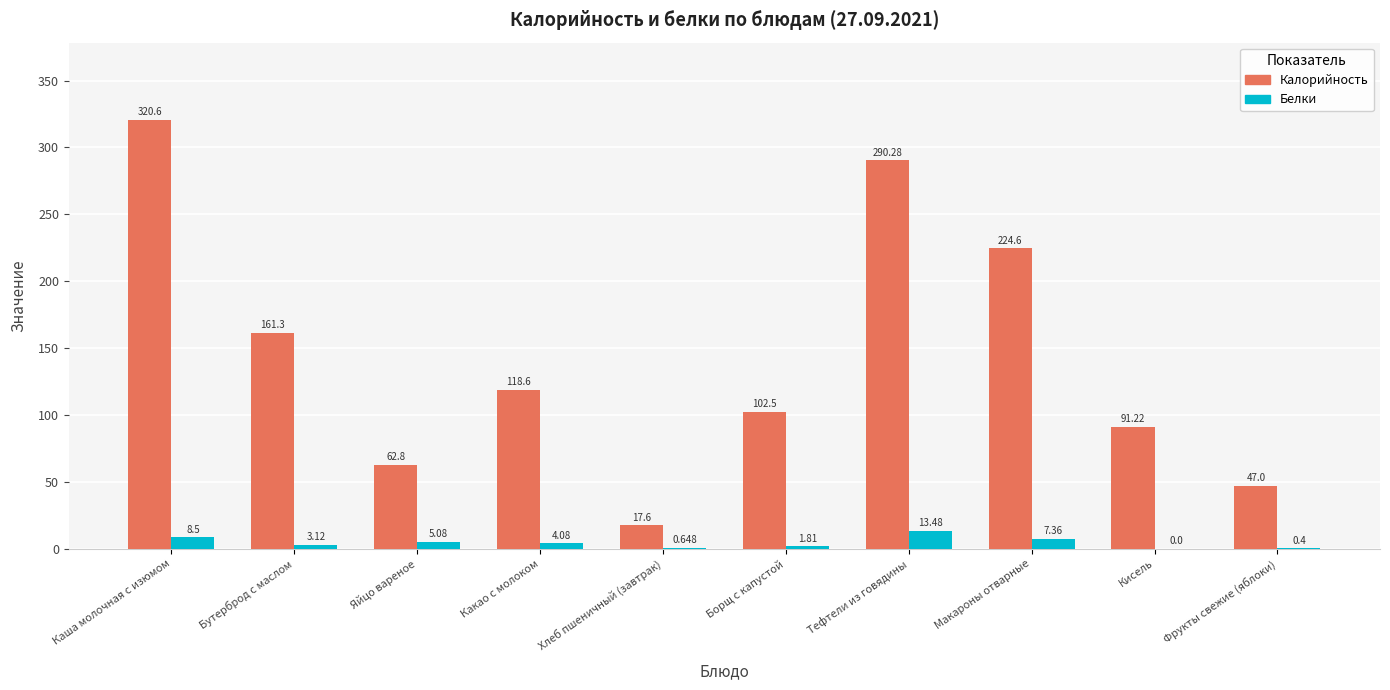

Is the value of Калорийность at Борщ с капустой greater than the value of Белки at Яйцо вареное?

Yes